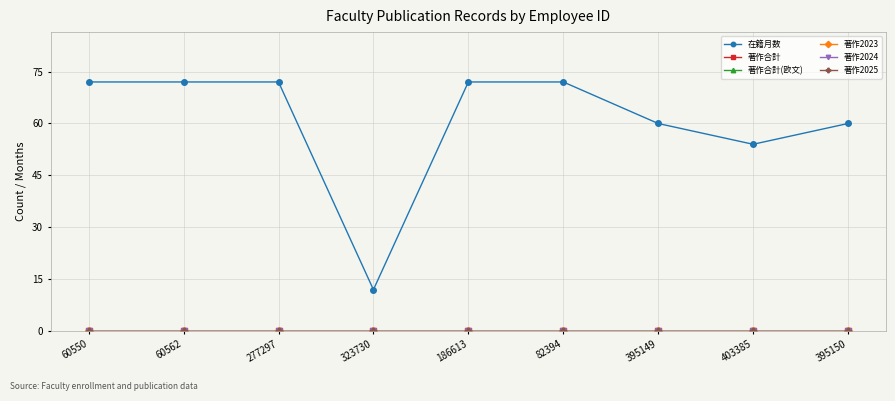

Does the chart have visible grid lines?

Yes